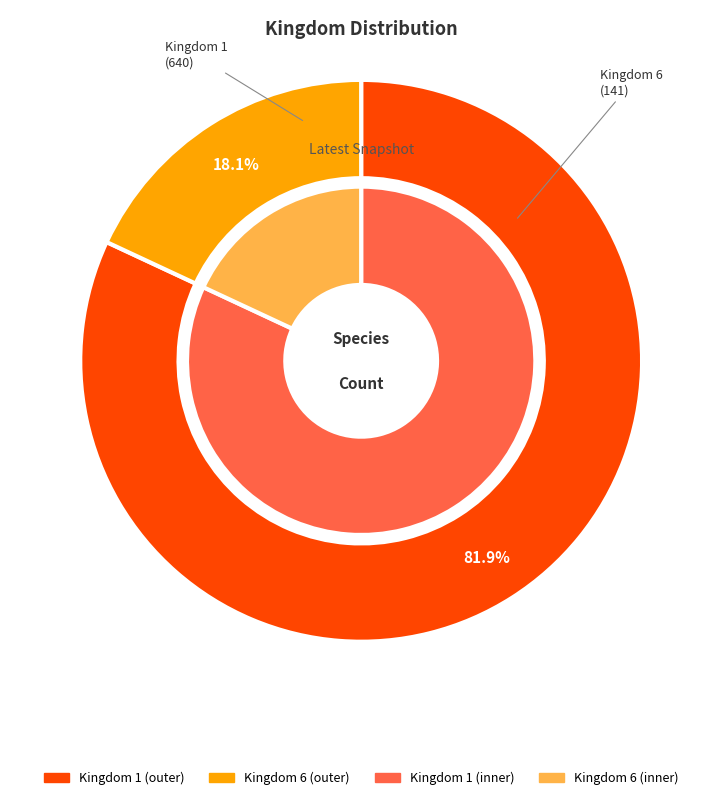

Approximately how many times larger is the value at kingdom_1 compared to kingdom_6?

4.5